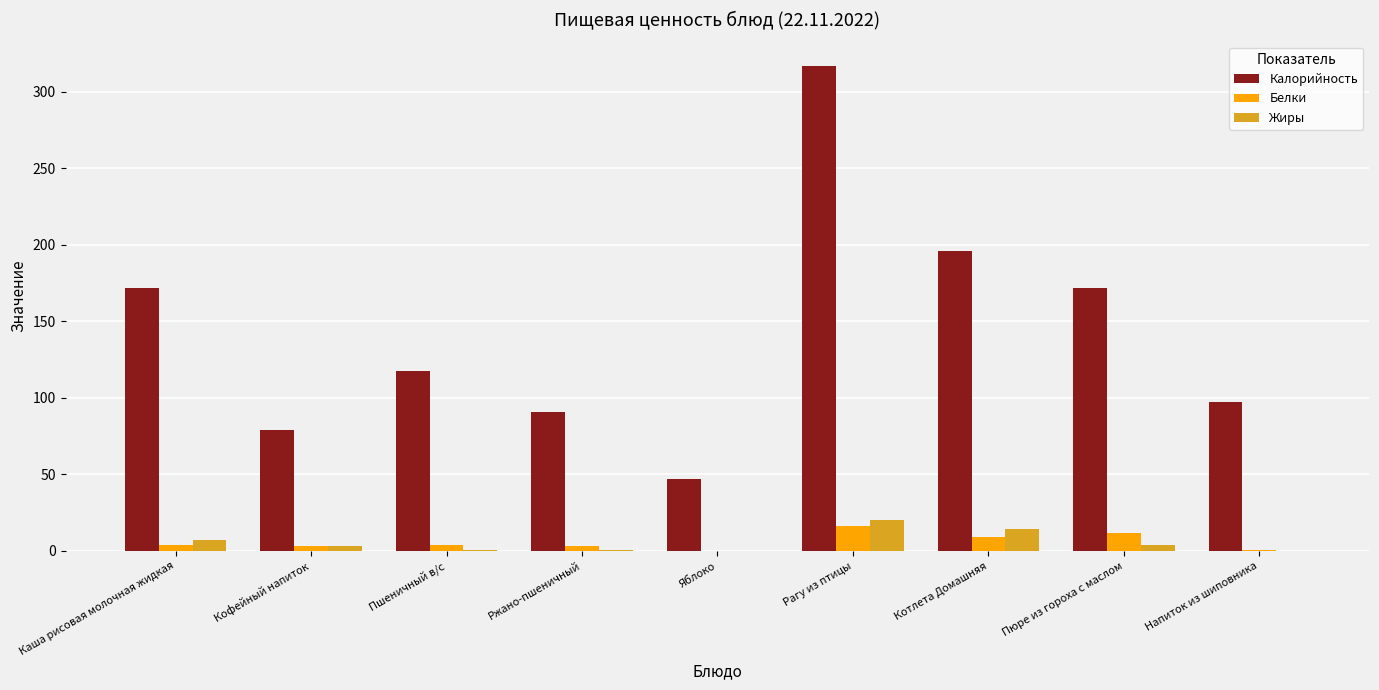

Which category has the highest value across all series?

Рагу из птицы